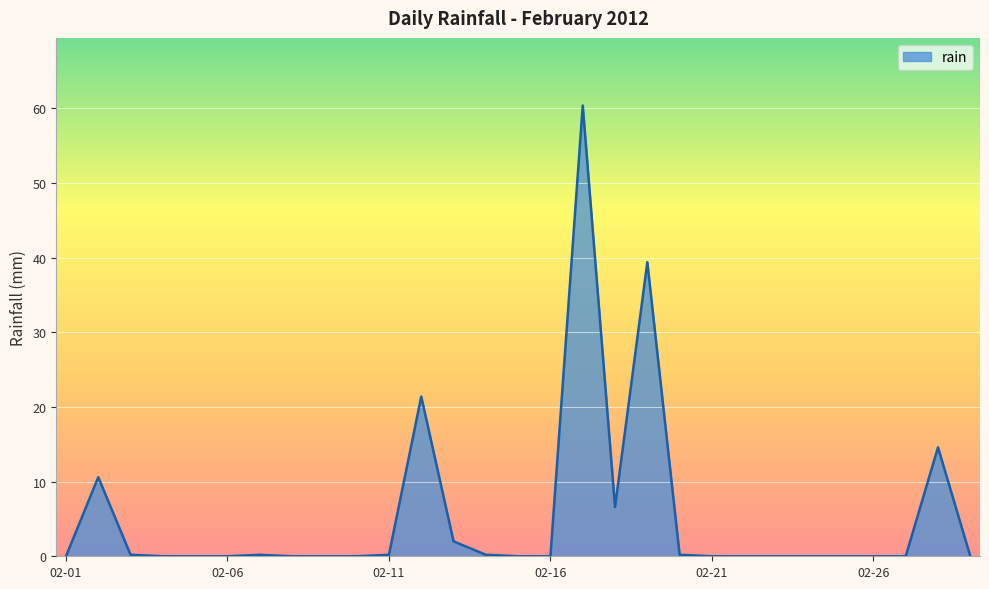

What is the difference between the maximum and minimum values?

60.4